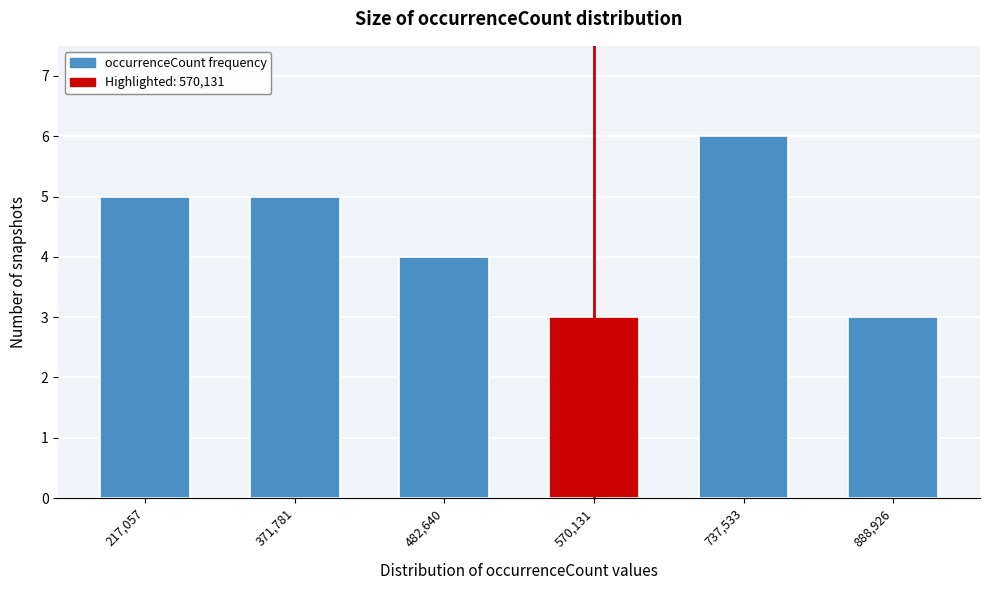

Reading left to right, transcribe all the data shown in this chart.

217,057=5	371,781=5	482,640=4	570,131=3	737,533=6	888,926=3